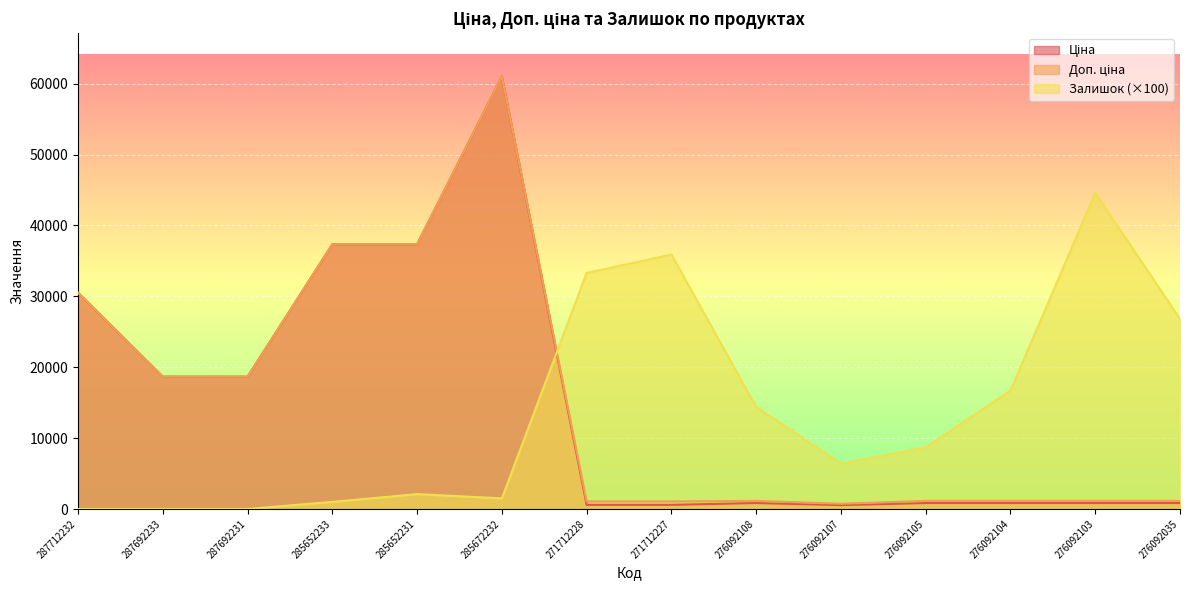

Does the chart display data point markers on the line(s)?

No